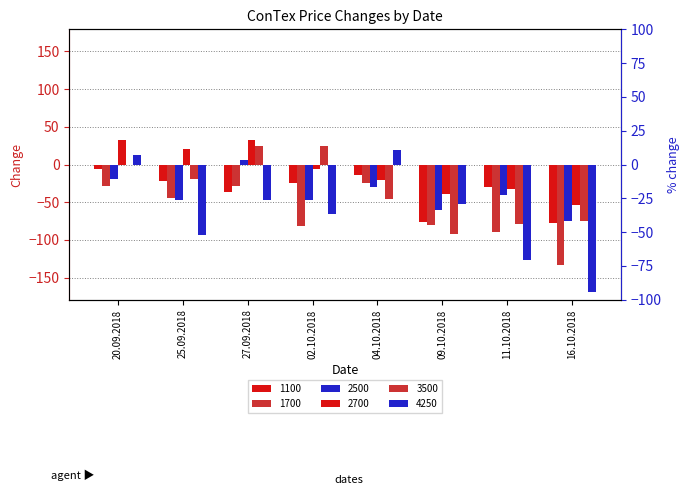

How many groups of bars are there?

8